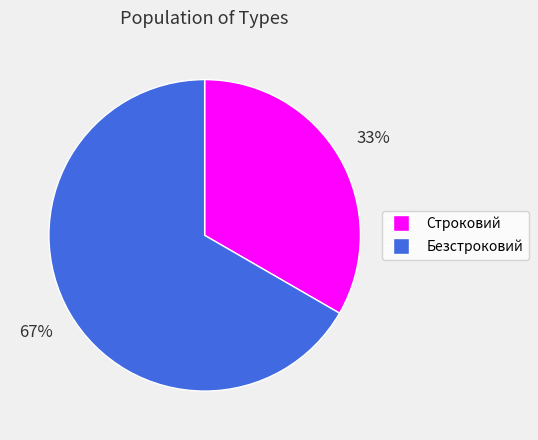

To the nearest percent, what percentage of the pie is Безстроковий?

67%